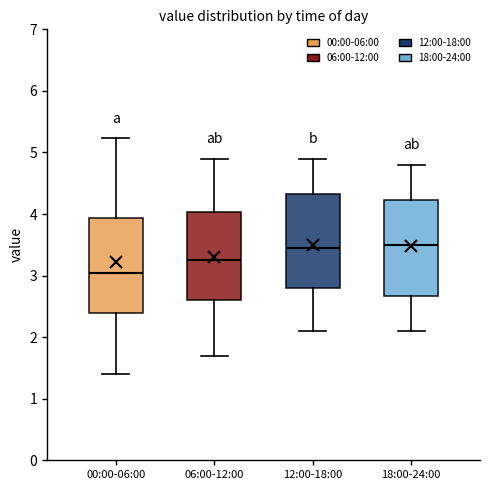

Which box has the lowest median line?

00:00-06:00